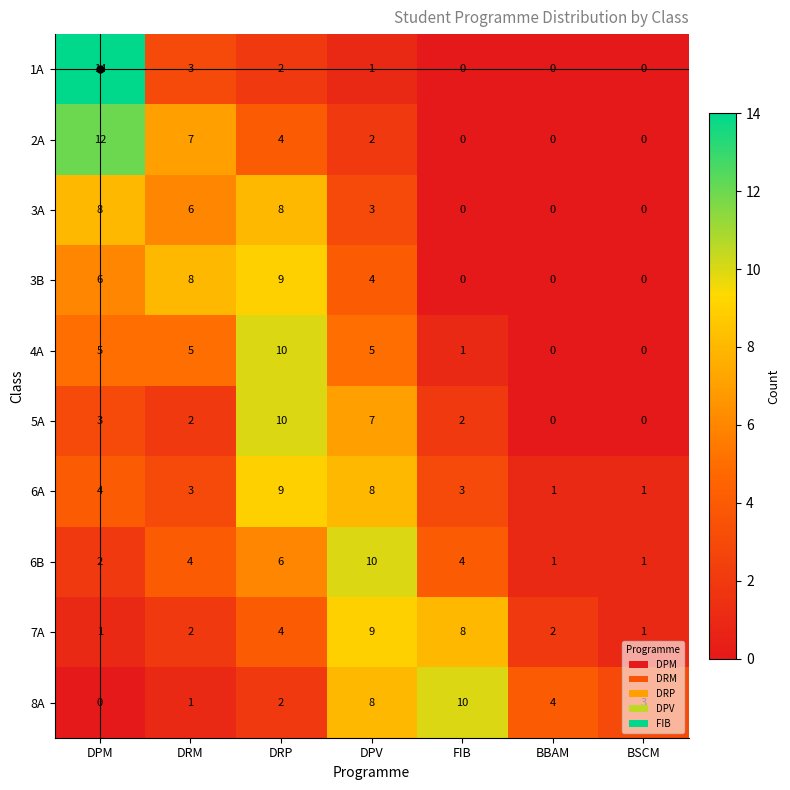

At which category is the sum across all series the highest?

DRP